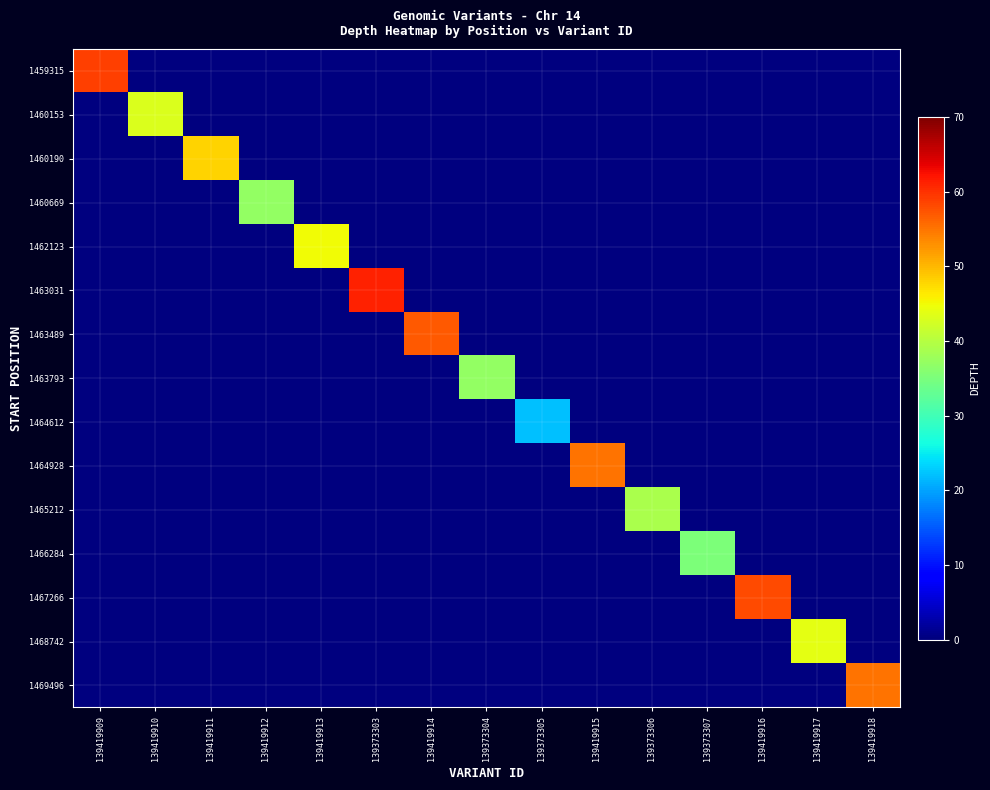

How many categories are shown in the chart?

15